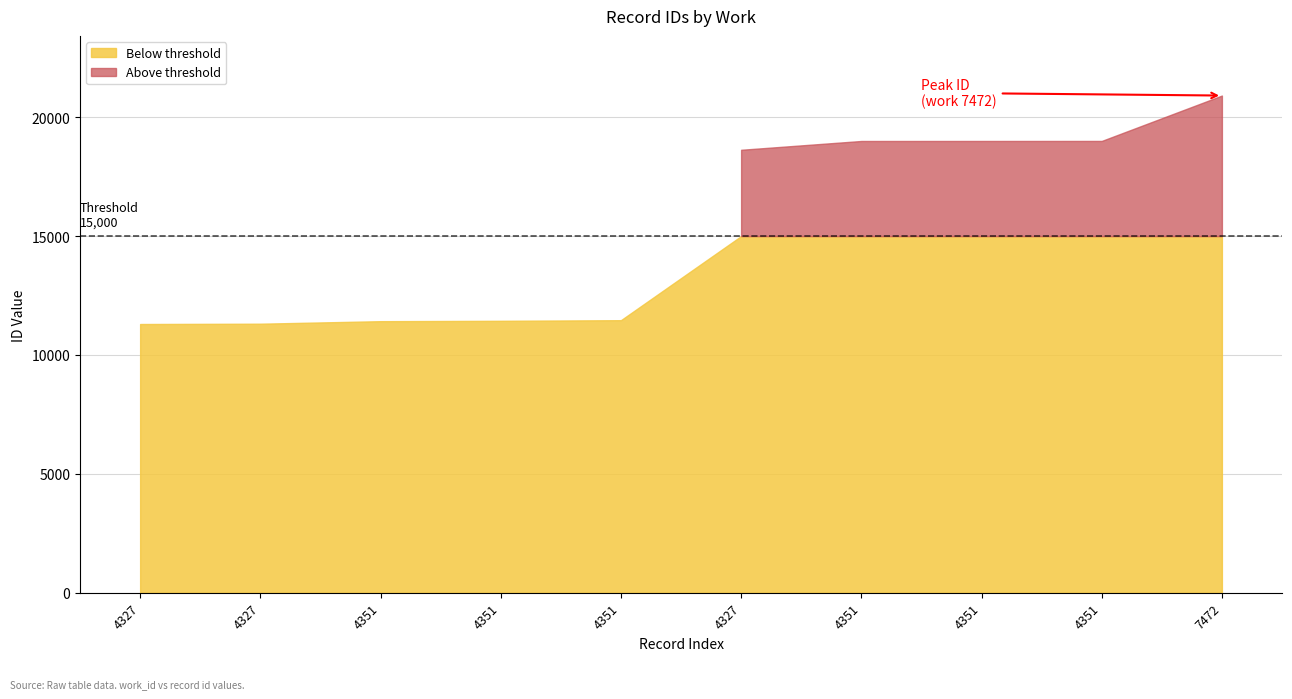

True or false: there are more than 1 points higher than both neighbors.

False